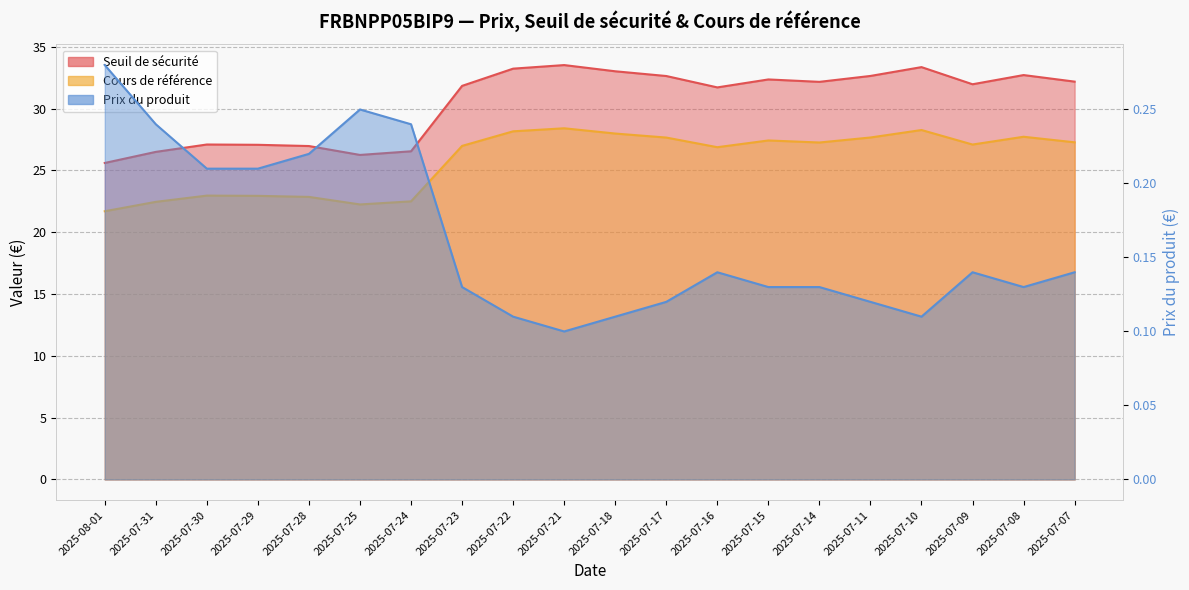

What is the total value across all series at 2025-07-14?

59.5